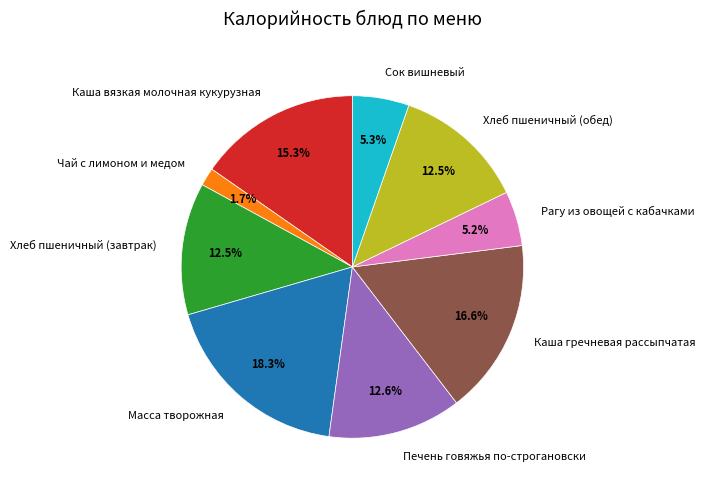

True or false: Каша гречневая рассыпчатая accounts for 9% of the total.

False